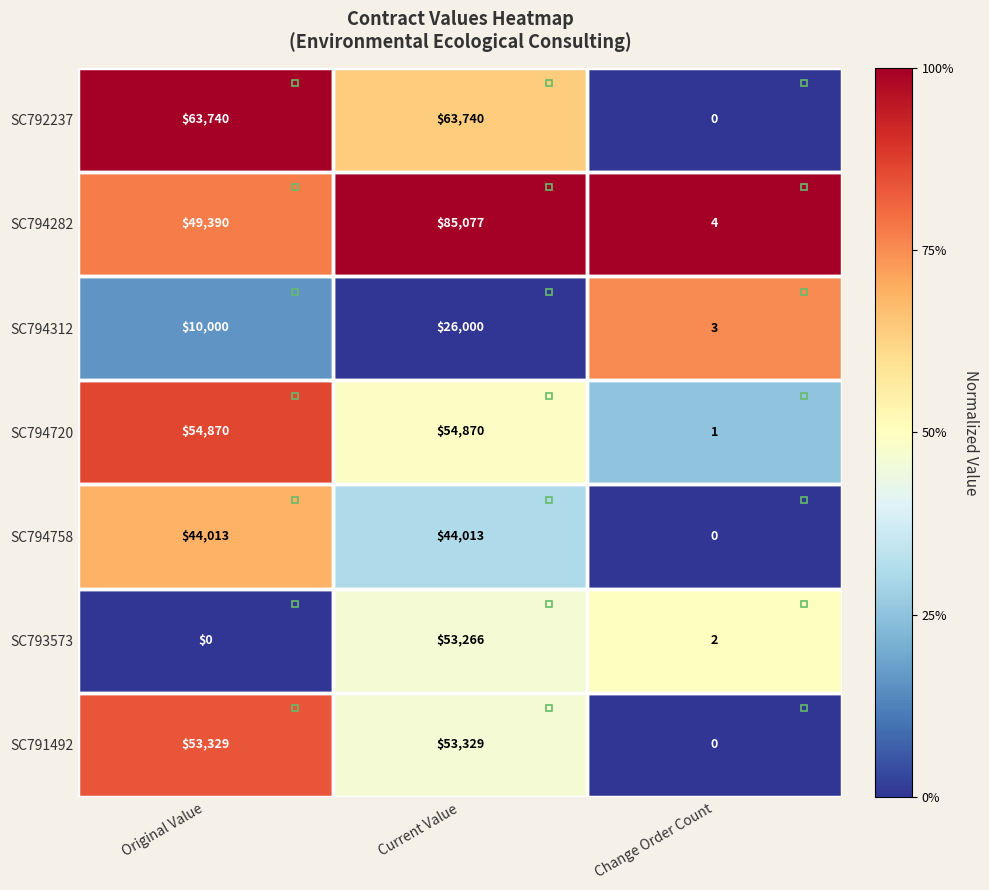

Between Original Value and Current Value, which series saw the biggest shift?

SC793573